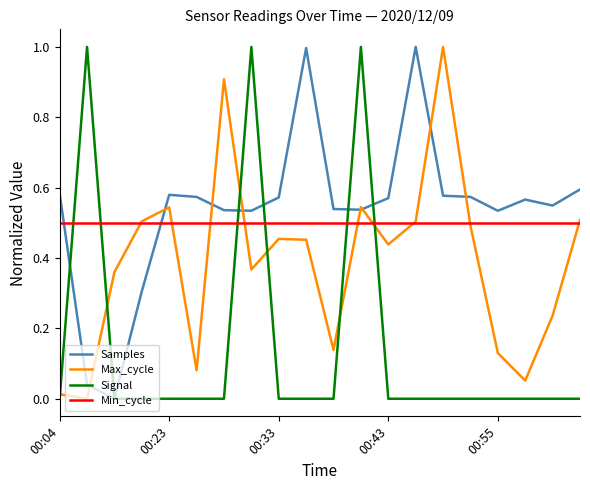

True or false: Samples and Min_cycle intersect in this chart.

True